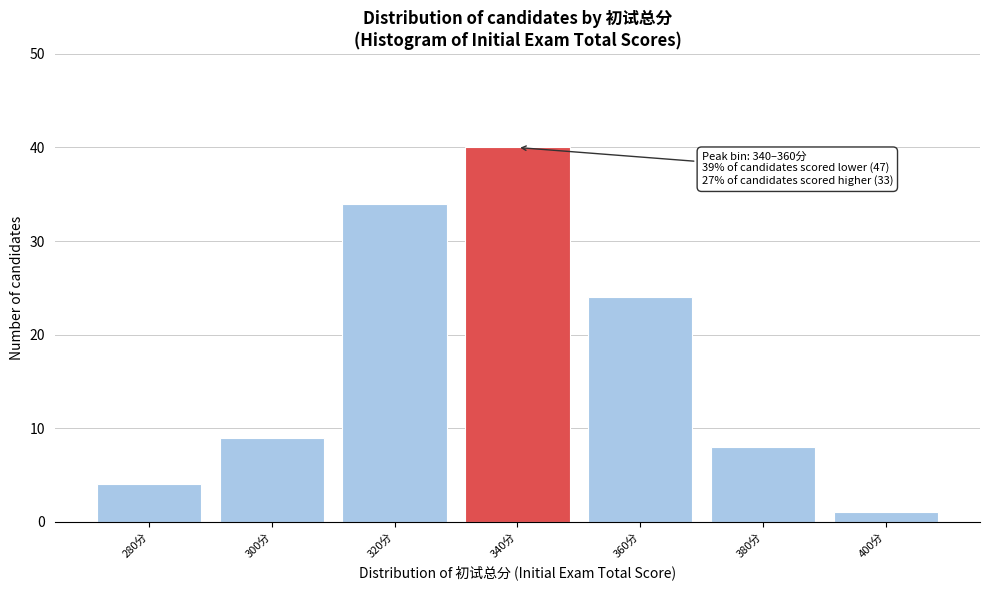

Reading right to left, what are all the values shown in this chart?

1	8	24	40	34	9	4